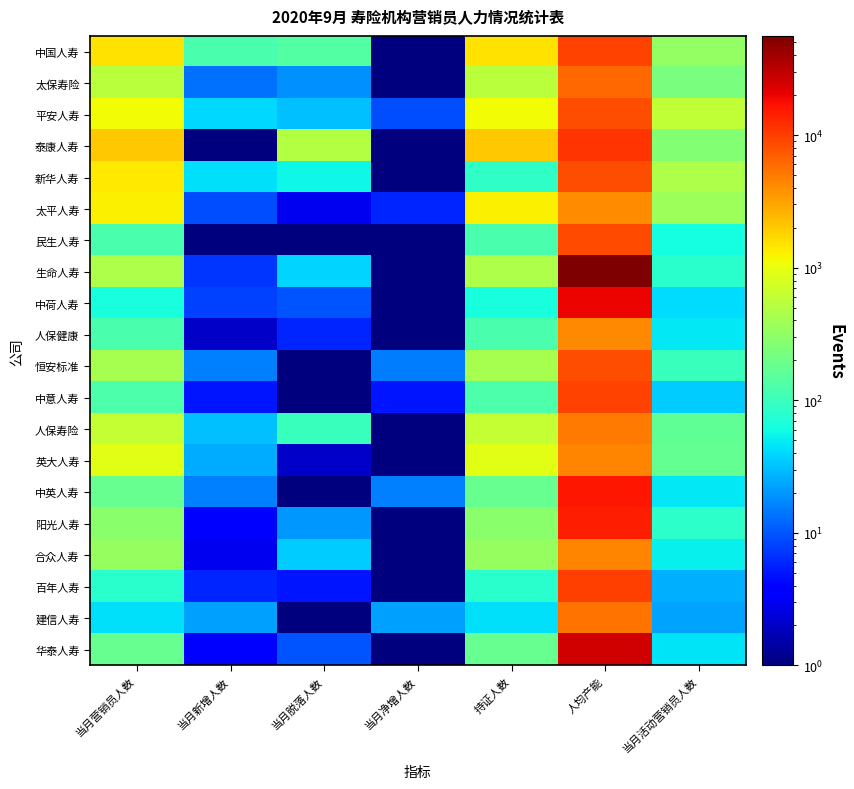

Reading left to right, what are all the values shown in this chart?

中国人寿: 当月营销员人数=1547.0	当月新增人数=120.0	当月脱落人数=139.0	当月净增人数=0.1	持证人数=1547.0	人均产能=9536.0	当月活动营销员人数=322.0
太保寿险: 当月营销员人数=548.0	当月新增人数=13.0	当月脱落人数=19.0	当月净增人数=0.1	持证人数=548.0	人均产能=6264.0	当月活动营销员人数=234.0
平安人寿: 当月营销员人数=1104.0	当月新增人数=40.0	当月脱落人数=31.0	当月净增人数=9.0	持证人数=1104.0	人均产能=8446.0	当月活动营销员人数=593.0
泰康人寿: 当月营销员人数=2048.0	当月新增人数=0.1	当月脱落人数=503.0	当月净增人数=0.1	持证人数=2048.0	人均产能=11074.0	当月活动营销员人数=267.0
新华人寿: 当月营销员人数=1382.0	当月新增人数=43.0	当月脱落人数=56.0	当月净增人数=0.1	持证人数=85.0	人均产能=8221.0	当月活动营销员人数=453.0
太平人寿: 当月营销员人数=1283.0	当月新增人数=9.0	当月脱落人数=3.0	当月净增人数=6.0	持证人数=1283.0	人均产能=4029.0	当月活动营销员人数=367.0
民生人寿: 当月营销员人数=121.0	当月新增人数=0.1	当月脱落人数=1.0	当月净增人数=0.1	持证人数=121.0	人均产能=8779.0	当月活动营销员人数=61.0
生命人寿: 当月营销员人数=454.0	当月新增人数=7.0	当月脱落人数=39.0	当月净增人数=0.1	持证人数=454.0	人均产能=56005.0	当月活动营销员人数=78.0
中荷人寿: 当月营销员人数=64.0	当月新增人数=8.0	当月脱落人数=10.0	当月净增人数=0.1	持证人数=64.0	人均产能=19687.0	当月活动营销员人数=42.0
人保健康: 当月营销员人数=122.0	当月新增人数=2.0	当月脱落人数=6.0	当月净增人数=0.1	持证人数=122.0	人均产能=4192.0	当月活动营销员人数=48.0
恒安标准: 当月营销员人数=423.0	当月新增人数=16.0	当月脱落人数=1.0	当月净增人数=15.0	持证人数=423.0	人均产能=8375.0	当月活动营销员人数=97.0
中意人寿: 当月营销员人数=125.0	当月新增人数=5.0	当月脱落人数=0.1	当月净增人数=5.0	持证人数=125.0	人均产能=9419.0	当月活动营销员人数=36.0
人保寿险: 当月营销员人数=625.0	当月新增人数=31.0	当月脱落人数=98.0	当月净增人数=0.1	持证人数=625.0	人均产能=5080.0	当月活动营销员人数=162.0
英大人寿: 当月营销员人数=928.0	当月新增人数=25.0	当月脱落人数=2.0	当月净增人数=0.1	持证人数=928.0	人均产能=4464.0	当月活动营销员人数=174.0
中英人寿: 当月营销员人数=183.0	当月新增人数=16.0	当月脱落人数=0.1	当月净增人数=16.0	持证人数=183.0	人均产能=15679.0	当月活动营销员人数=47.0
阳光人寿: 当月营销员人数=290.0	当月新增人数=4.0	当月脱落人数=20.0	当月净增人数=0.1	持证人数=290.0	人均产能=14538.0	当月活动营销员人数=84.0
合众人寿: 当月营销员人数=342.0	当月新增人数=3.0	当月脱落人数=35.0	当月净增人数=0.1	持证人数=342.0	人均产能=4396.0	当月活动营销员人数=52.0
百年人寿: 当月营销员人数=78.0	当月新增人数=6.0	当月脱落人数=5.0	当月净增人数=1.0	持证人数=78.0	人均产能=9973.0	当月活动营销员人数=26.0
建信人寿: 当月营销员人数=43.0	当月新增人数=22.0	当月脱落人数=0.1	当月净增人数=22.0	持证人数=43.0	人均产能=5468.0	当月活动营销员人数=23.0
华泰人寿: 当月营销员人数=176.0	当月新增人数=4.0	当月脱落人数=10.0	当月净增人数=0.1	持证人数=176.0	人均产能=25476.0	当月活动营销员人数=45.0